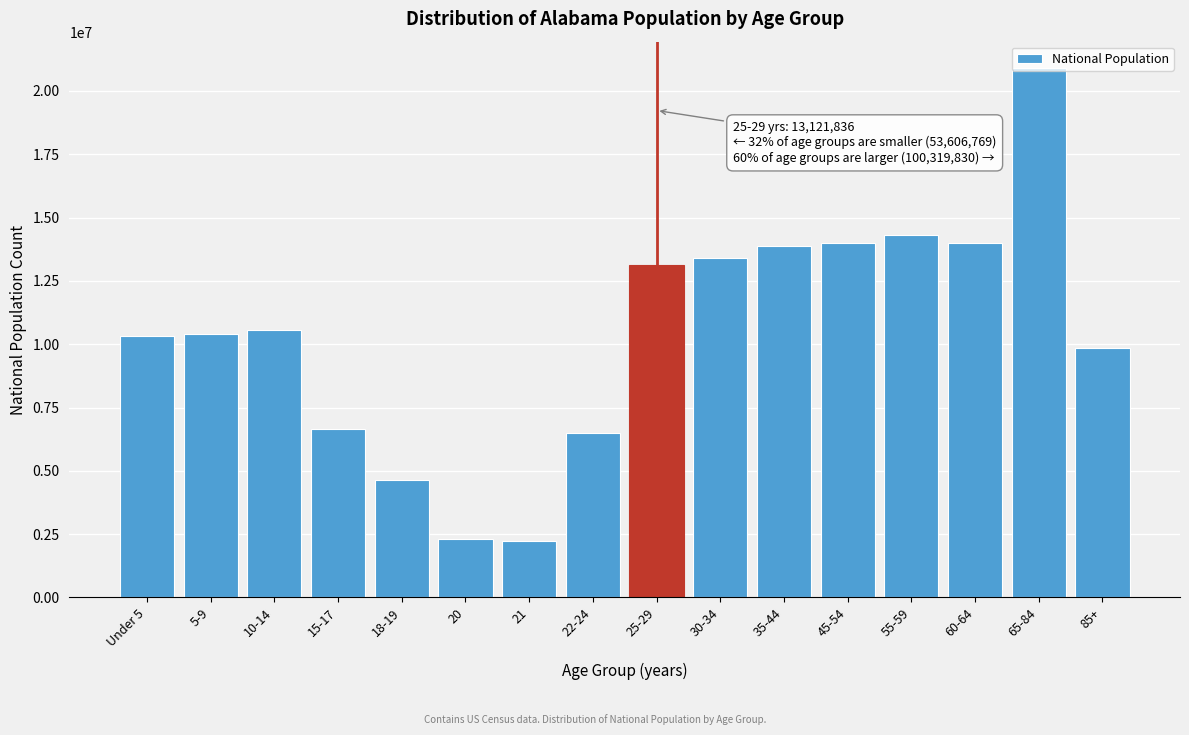

What is the sum of the values at 45-54 and Under 5?

24330993